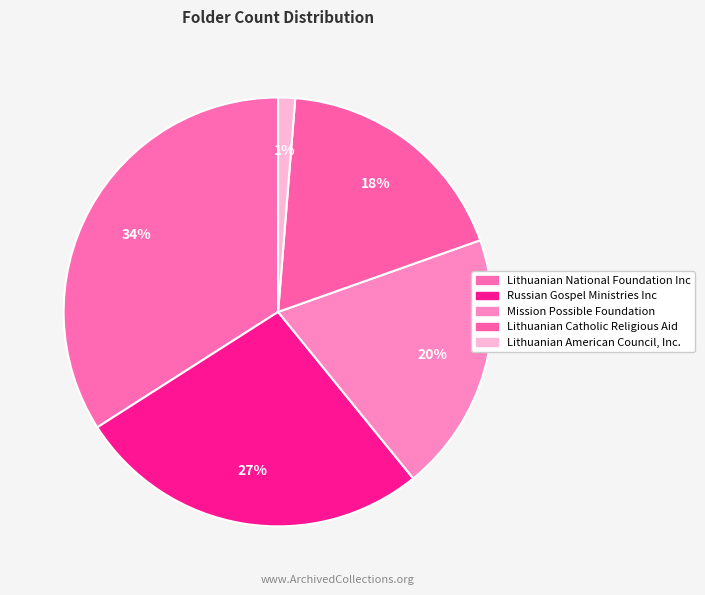

What percentage is the Lithuanian Catholic Religious Aid slice, to the nearest percent?

18%